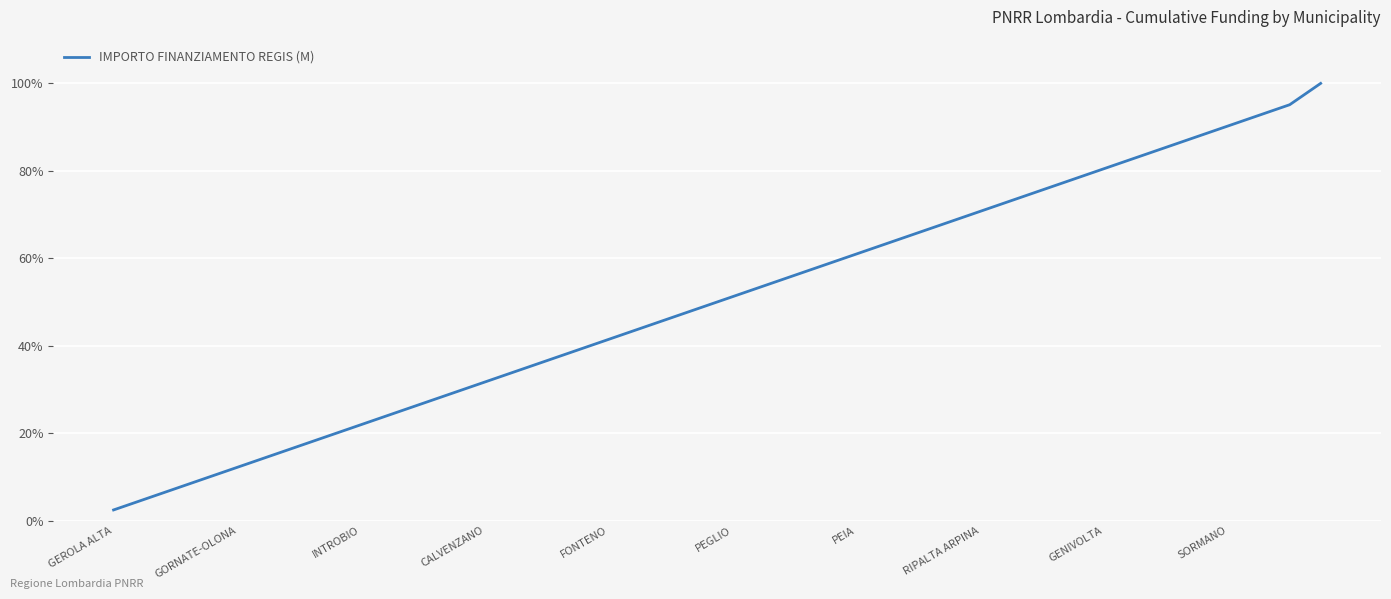

What is the difference between the maximum and minimum values?

97.6